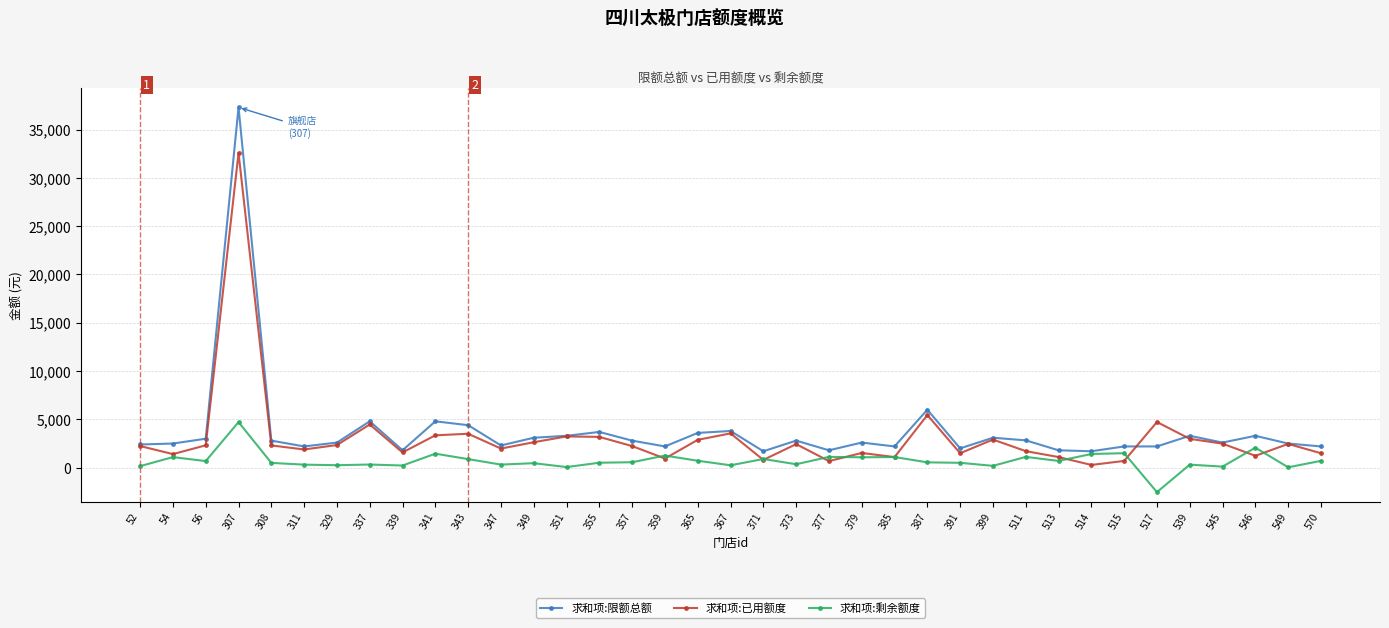

What is the spread (max minus min) of values at 343?

3511.4